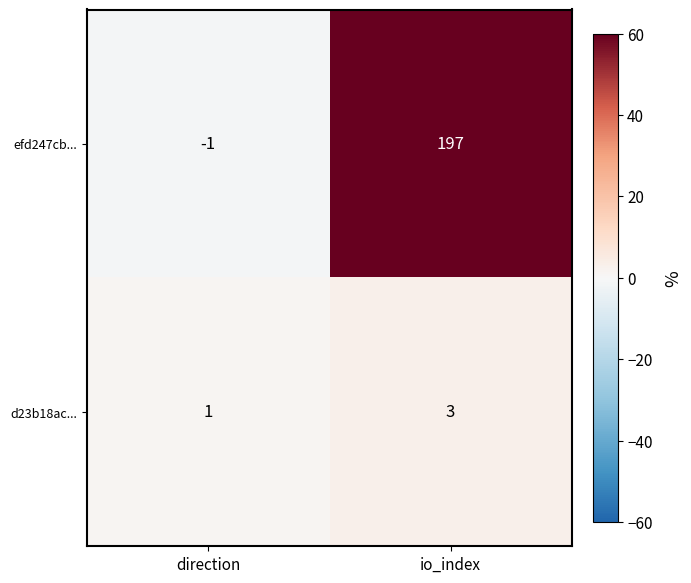

True or false: d23b18ac... has a value of 5 at io_index.

False